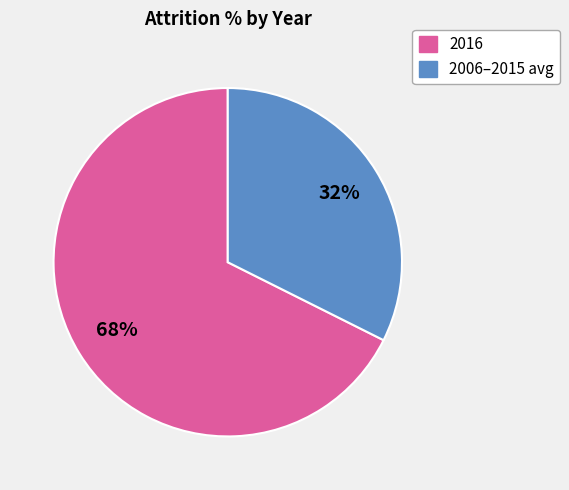

Is there a majority slice in this chart?

Yes